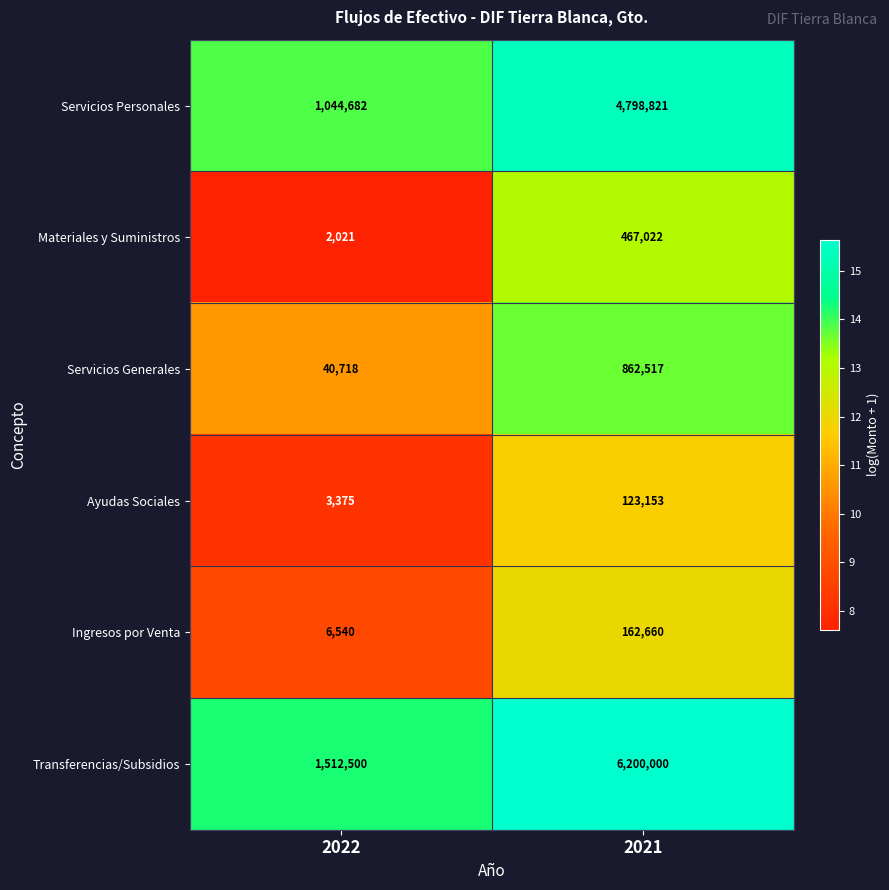

Reading right to left, transcribe all the data shown in this chart.

Servicios Personales: 4798821	1044682
Materiales y Suministros: 467022	2021
Servicios Generales: 862517	40718
Ayudas Sociales: 123153	3375
Ingresos por Venta: 162660	6540
Transferencias/Subsidios: 6200000	1512500